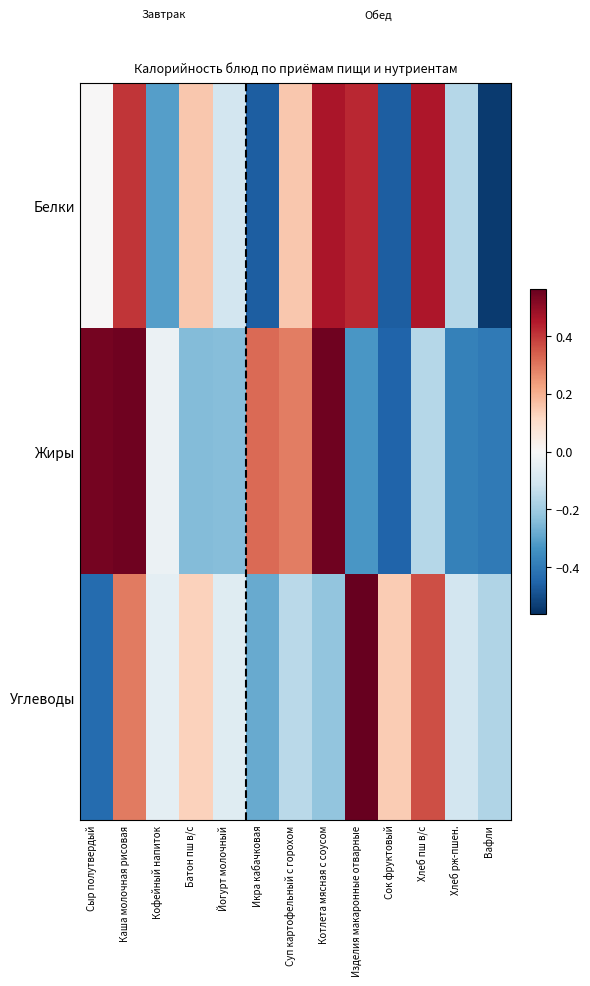

At which category does the chart reach its peak across all series?

Изделия макаронные отварные